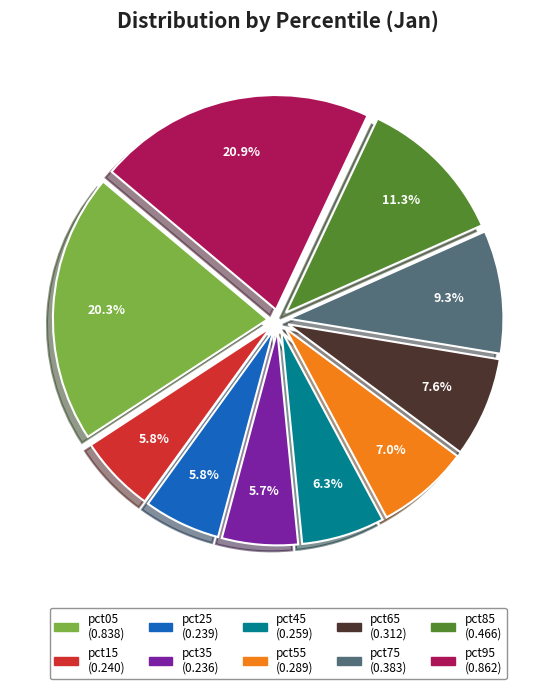

How many slices are in this pie chart?

10